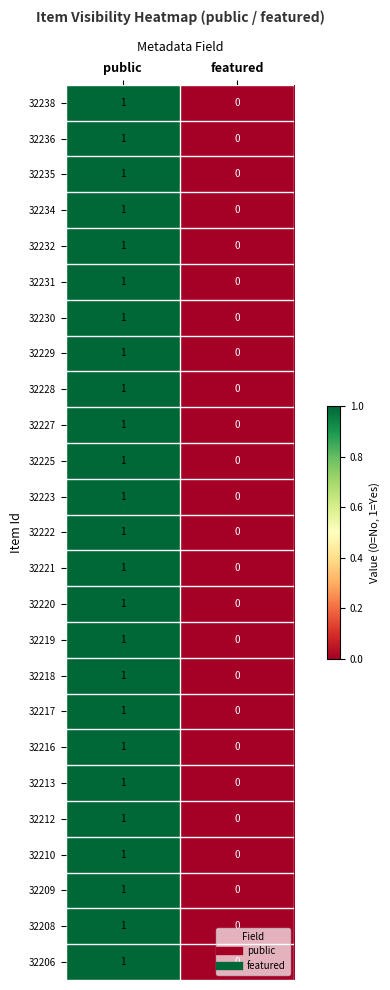

True or false: 32216 has a value of 1 at featured.

False